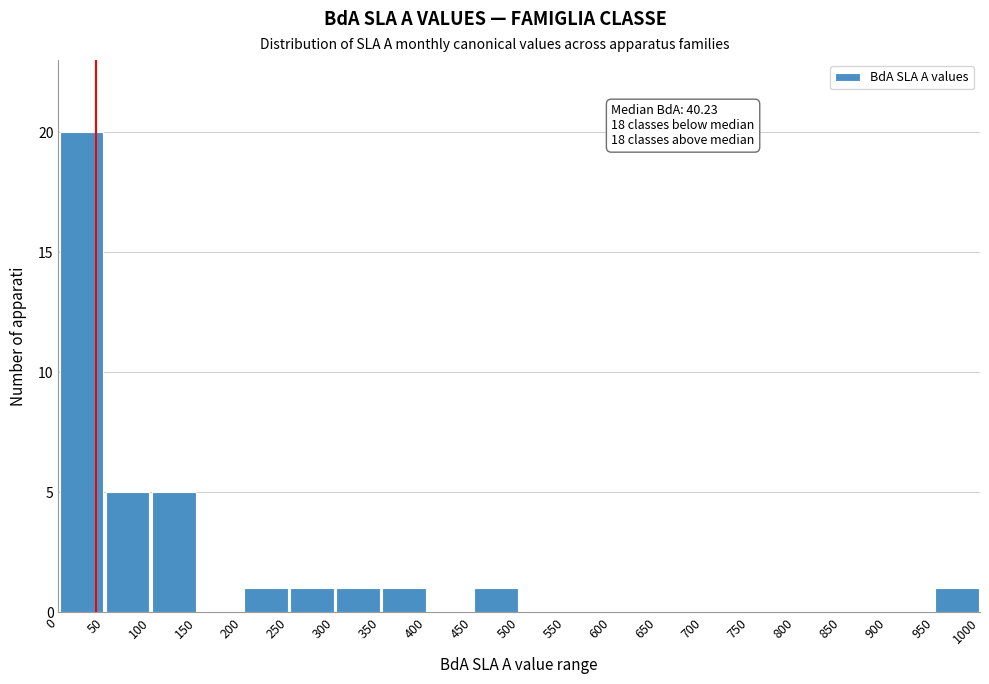

Over which range of the x-axis is the bar tallest?

0 to 50